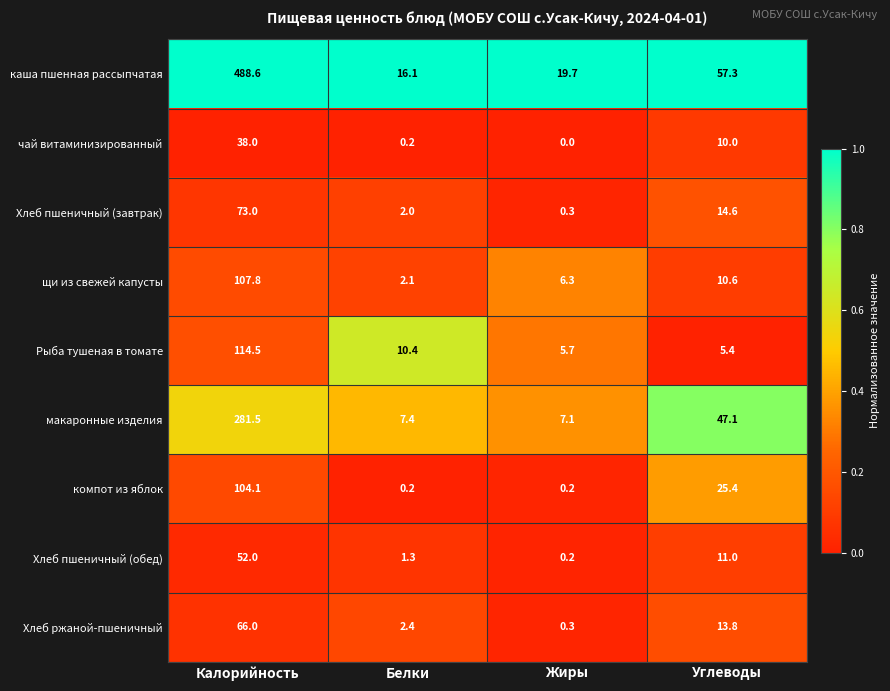

Count the number of data series in this chart.

9